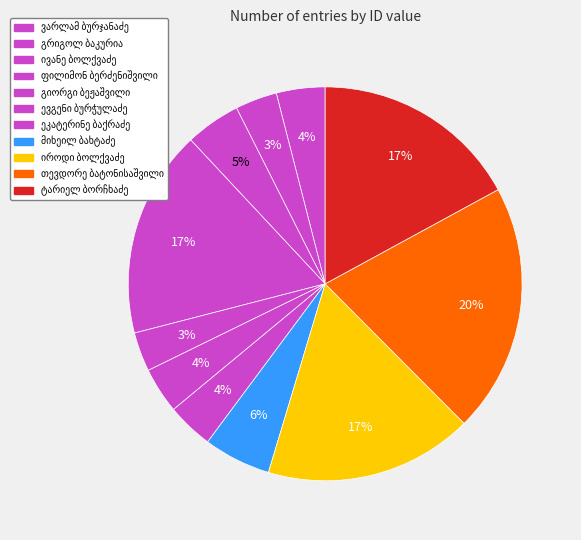

How many slices are in this pie chart?

11